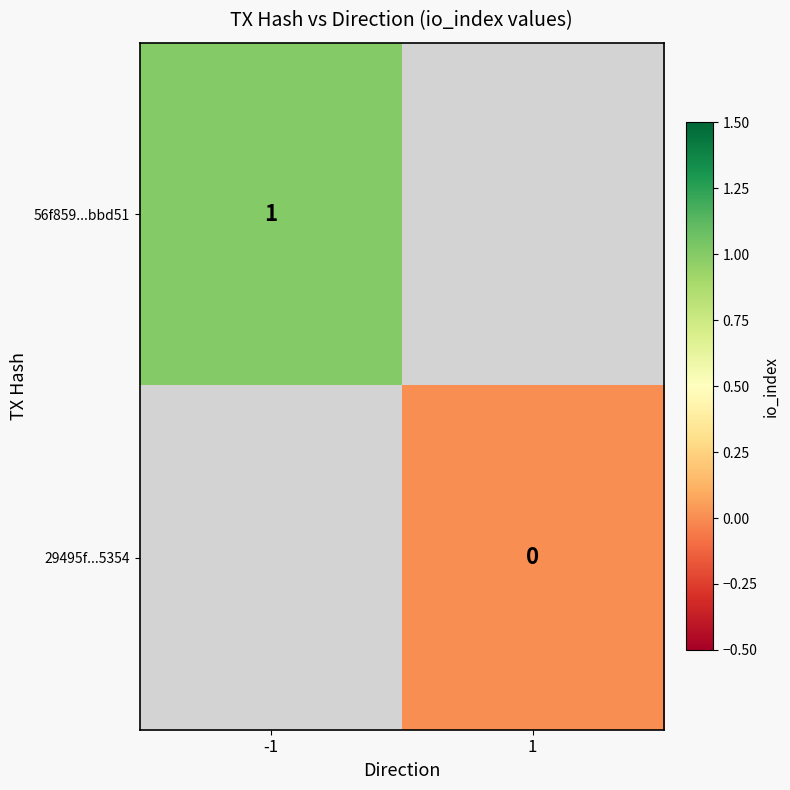

True or false: 56f859...bbd51 has a value of 1 at -1.

True